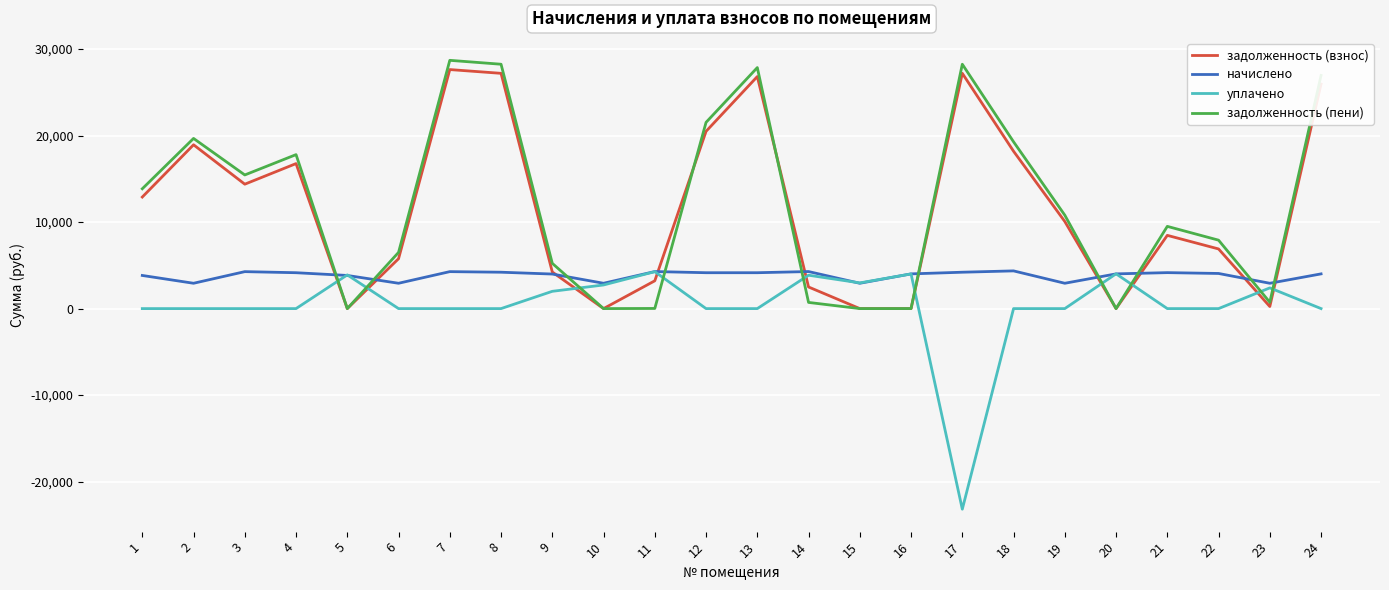

Does the chart have visible grid lines?

Yes